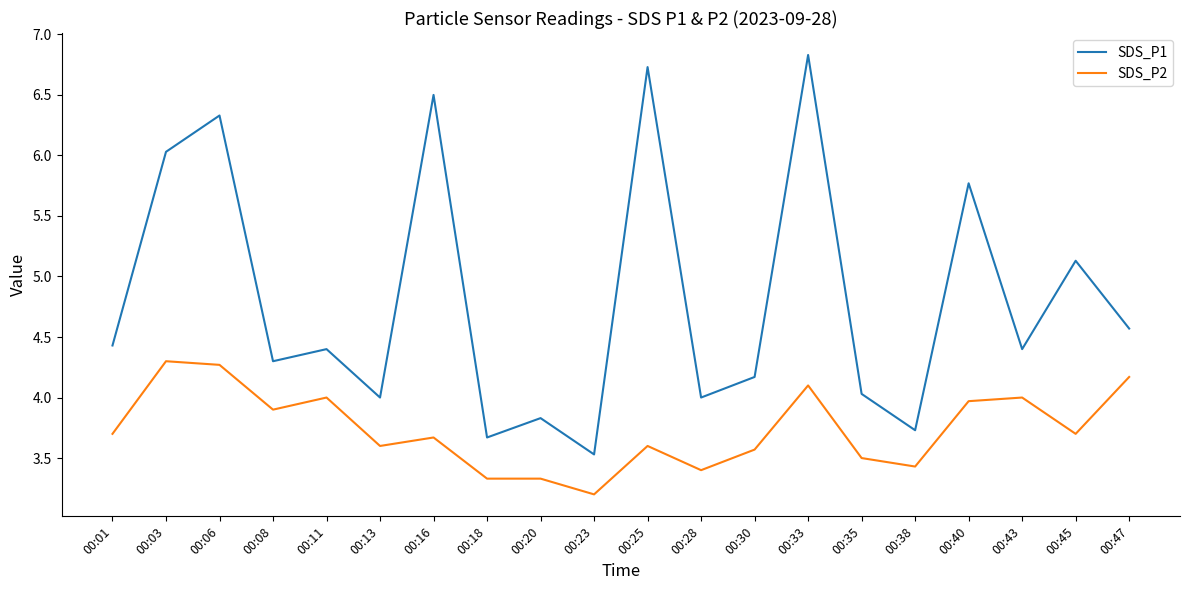

List the series in order of their overall mean, highest first.

SDS_P1, SDS_P2